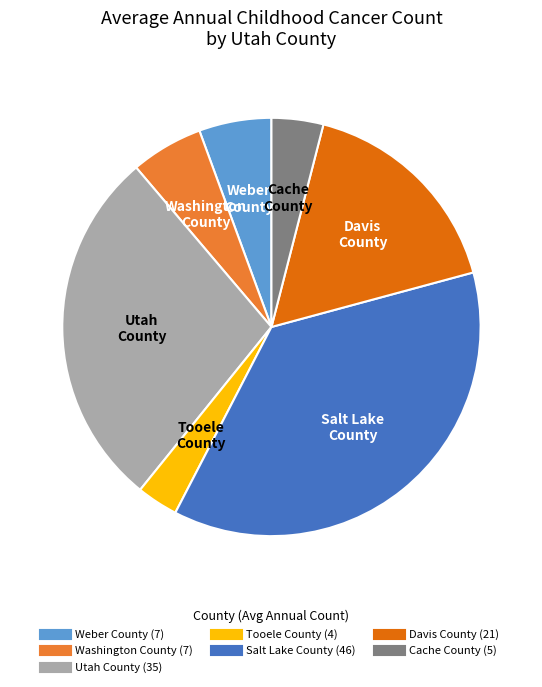

True or false: Washington County accounts for 6% of the total.

True